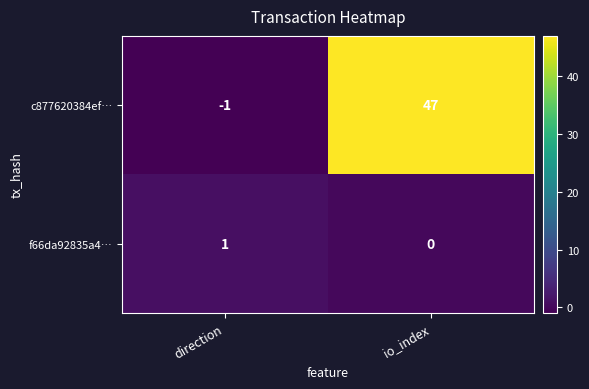

Is it true that c877620384ef… equals -1 at direction?

True